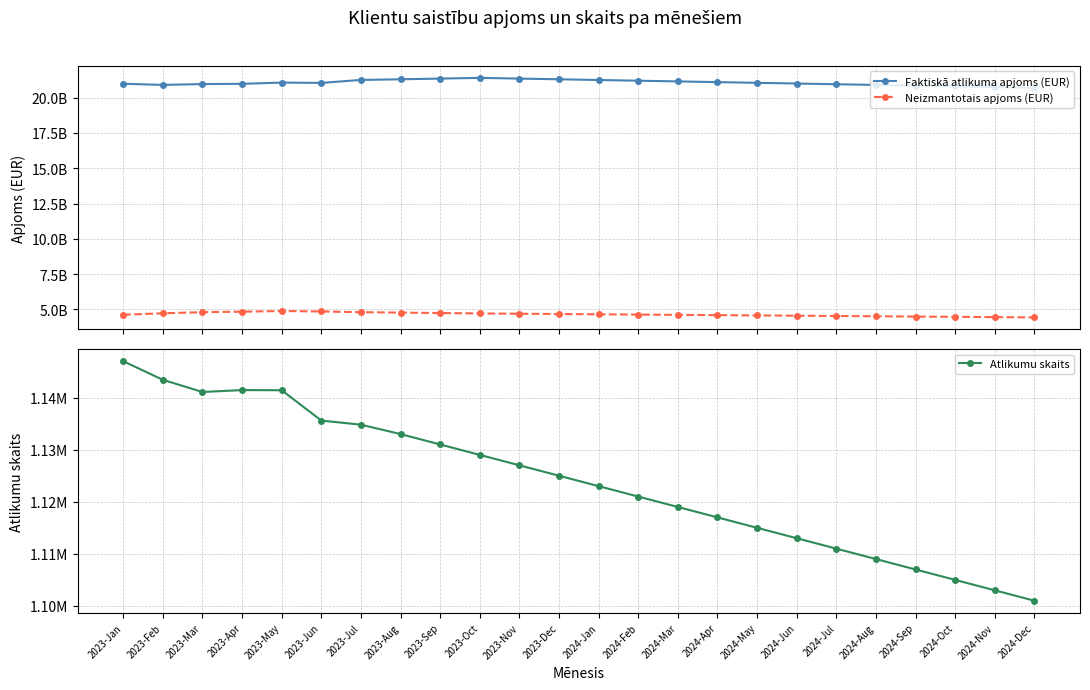

What is the difference between the maximum and minimum values in the Atlikumu skaits series?

45985.0